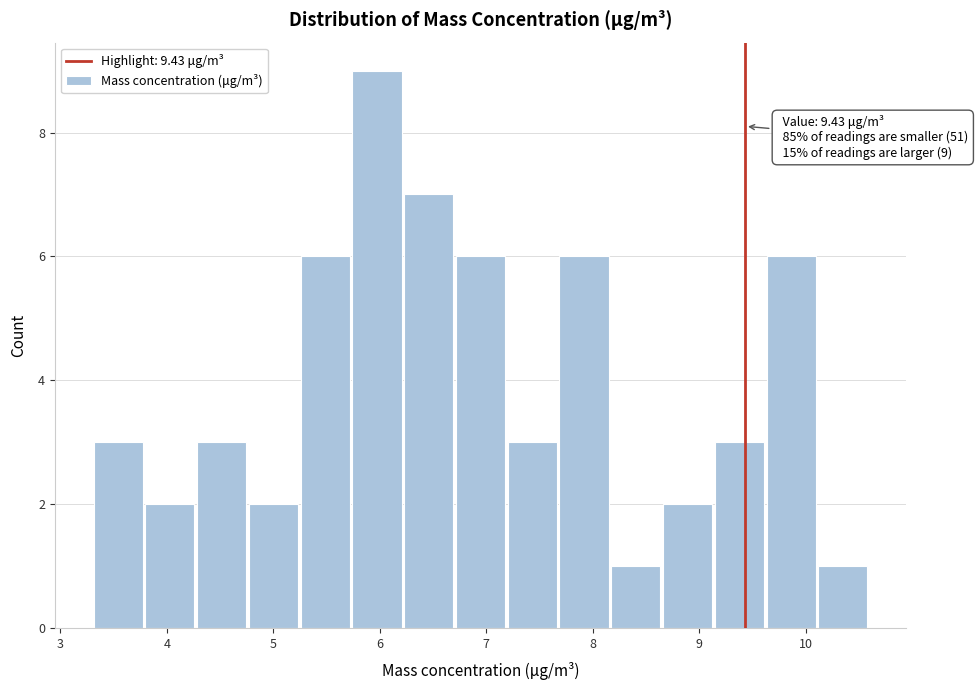

Over which range of the x-axis is the bar tallest?

5.7 to 6.2